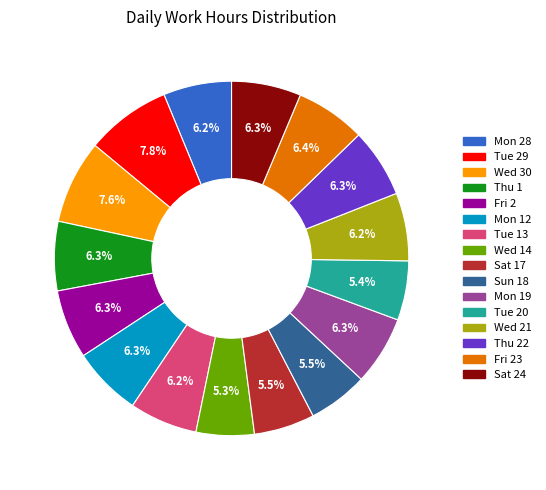

Is there any slice that represents more than half of the pie?

No